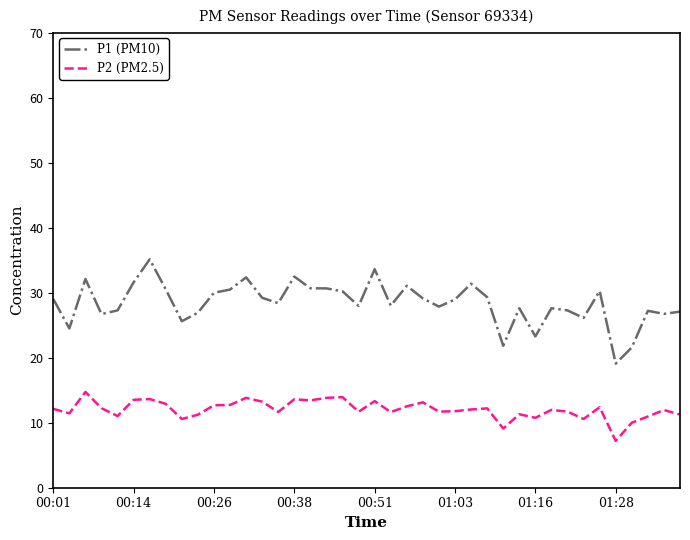

List the series in order of their peak value, highest first.

P1 (PM10), P2 (PM2.5)